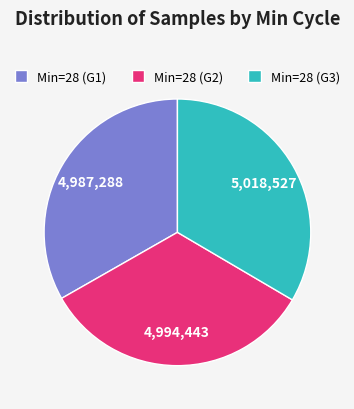

How many slices are in this pie chart?

3